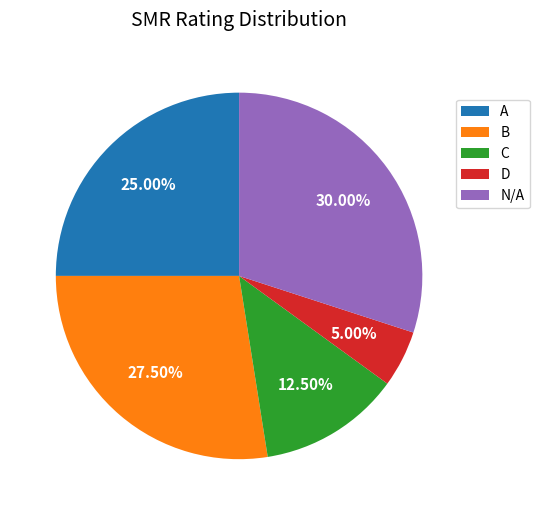

Rank the categories by value from highest to lowest.

N/A, B, A, C, D